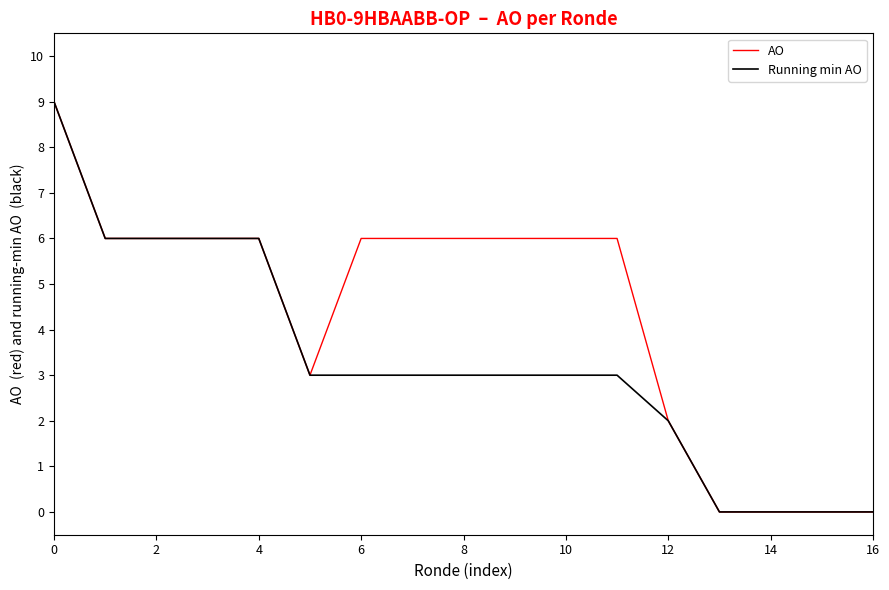

Rank the series by their average value, from highest to lowest.

AO, Running min AO